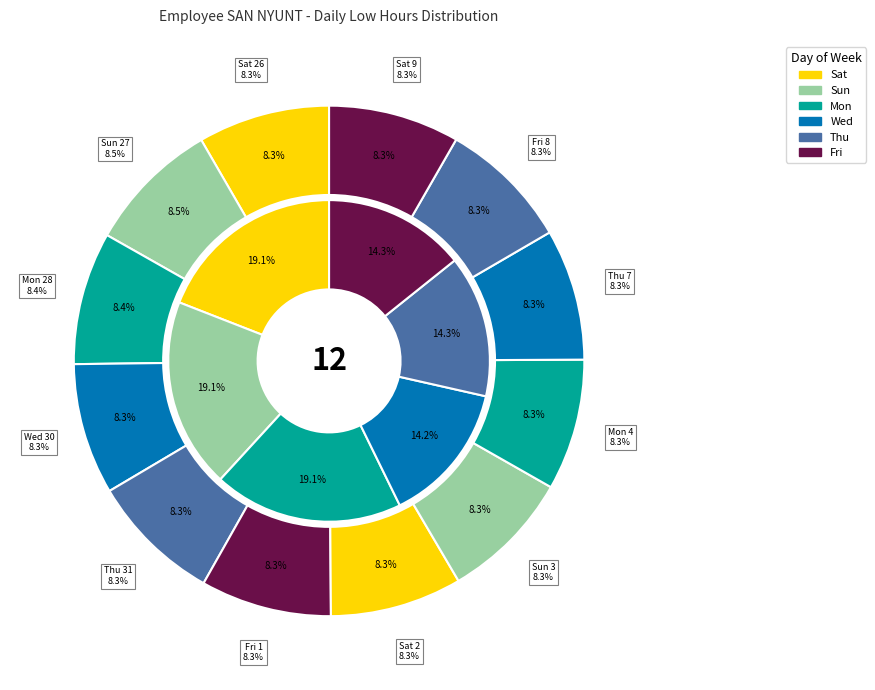

Which slice is the largest?

Sun 27